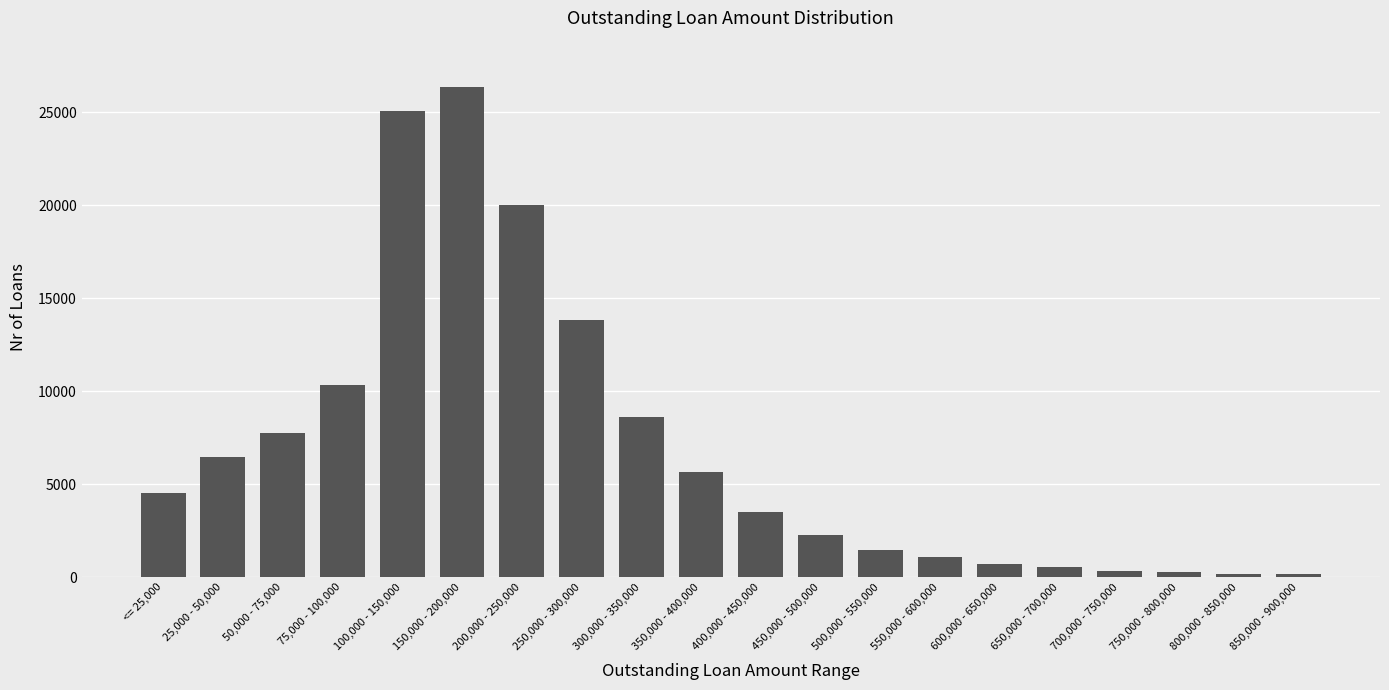

What is the ratio of the value at 75,000 - 100,000 to the value at 750,000 - 800,000?

38.9